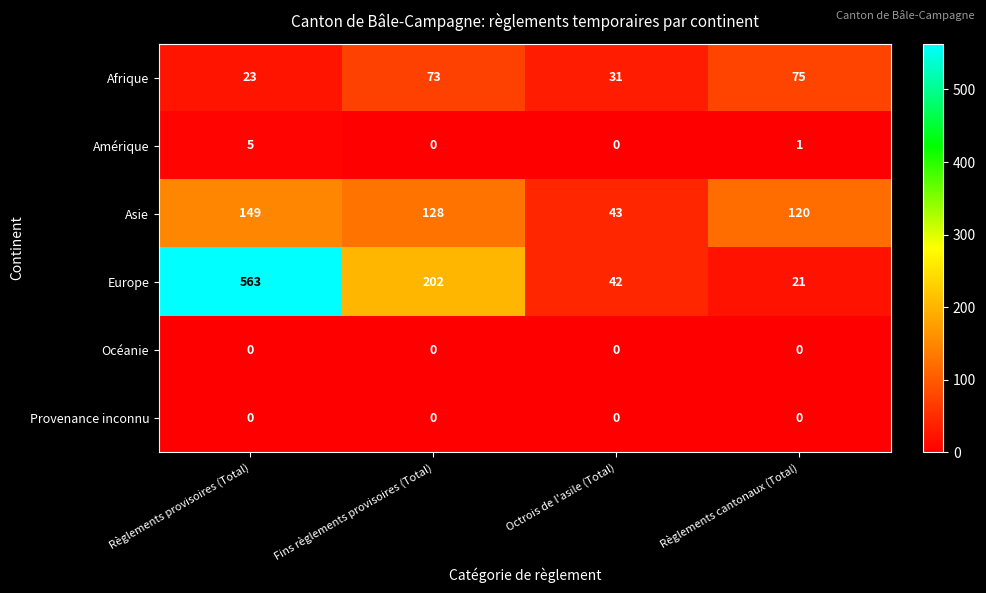

At which category is the sum across all series the highest?

Règlements provisoires (Total)